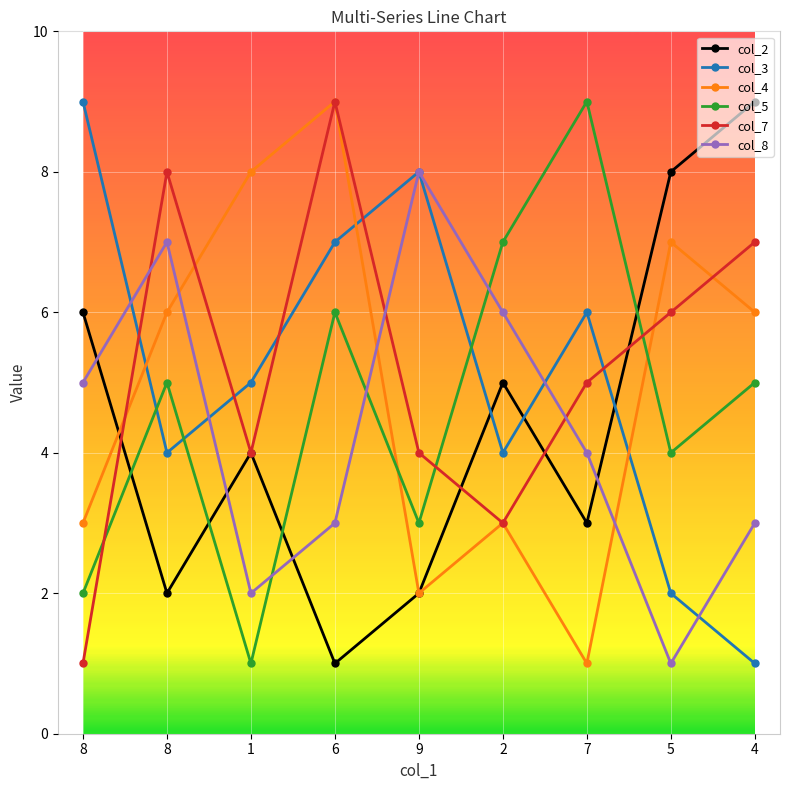

How many times do col_2 and col_3 cross each other?

3